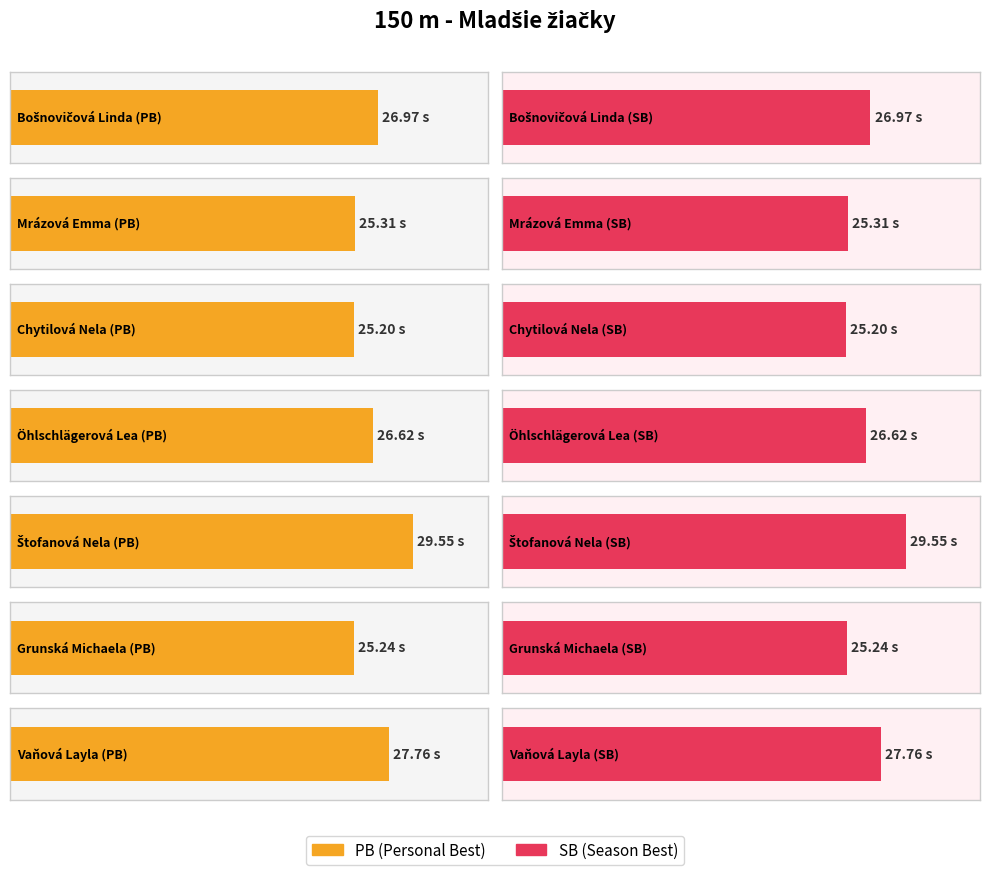

Which series has the largest total across all categories?

PB